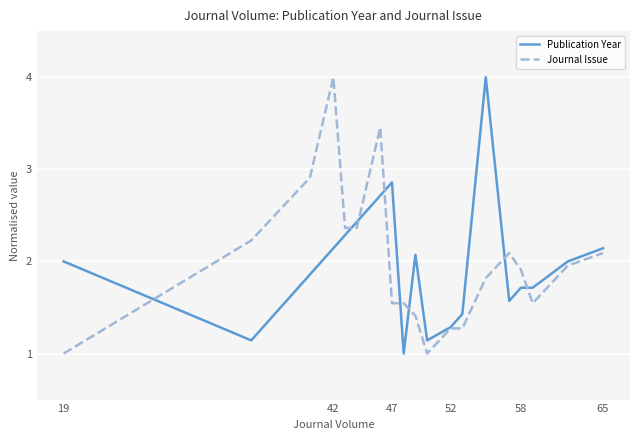

Count the number of categories in the chart.

19